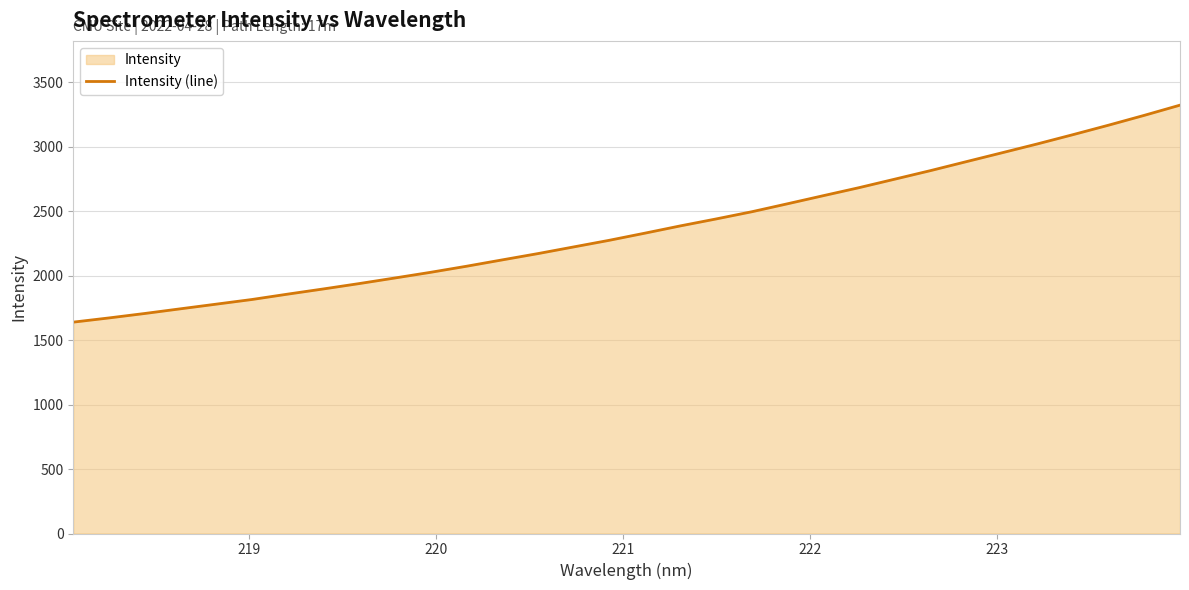

What is the difference between the maximum and minimum values?

1682.3